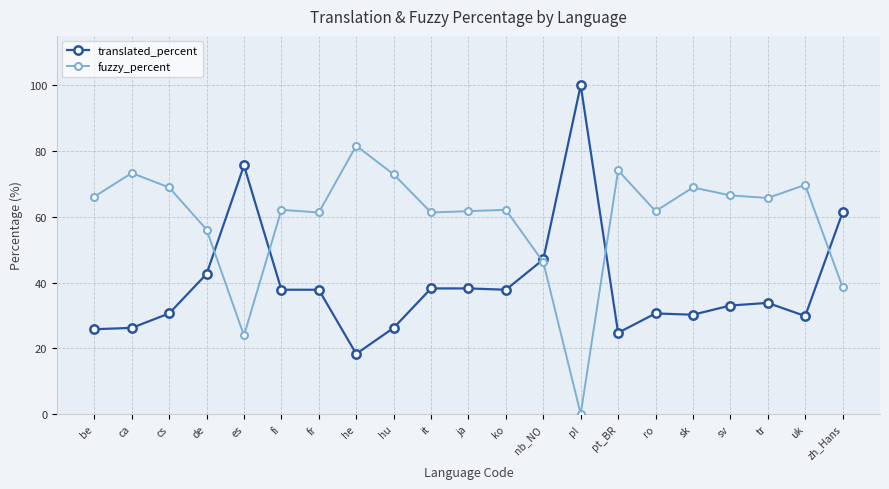

What is the difference between the highest and lowest values at ko?

24.3